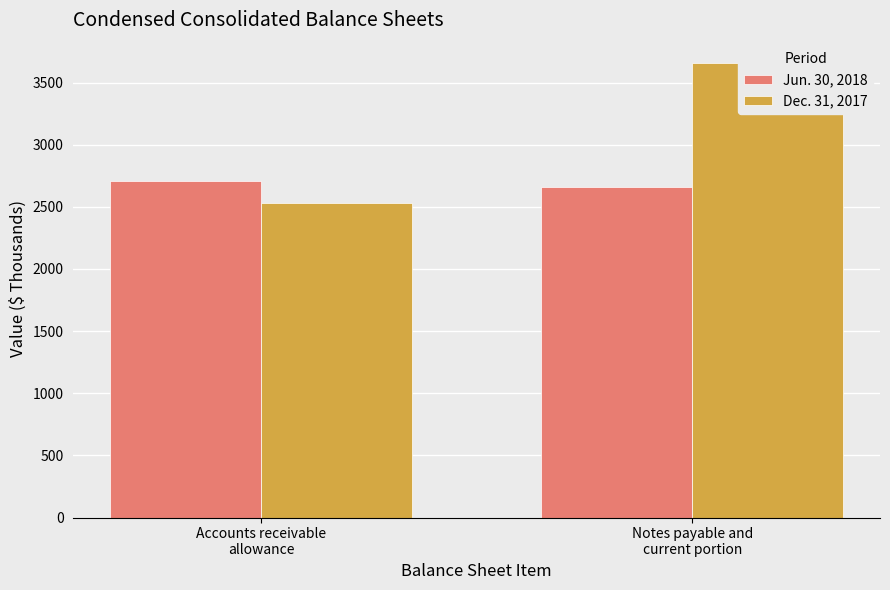

What is the spread (max minus min) of values at Accounts receivable
allowance?

170